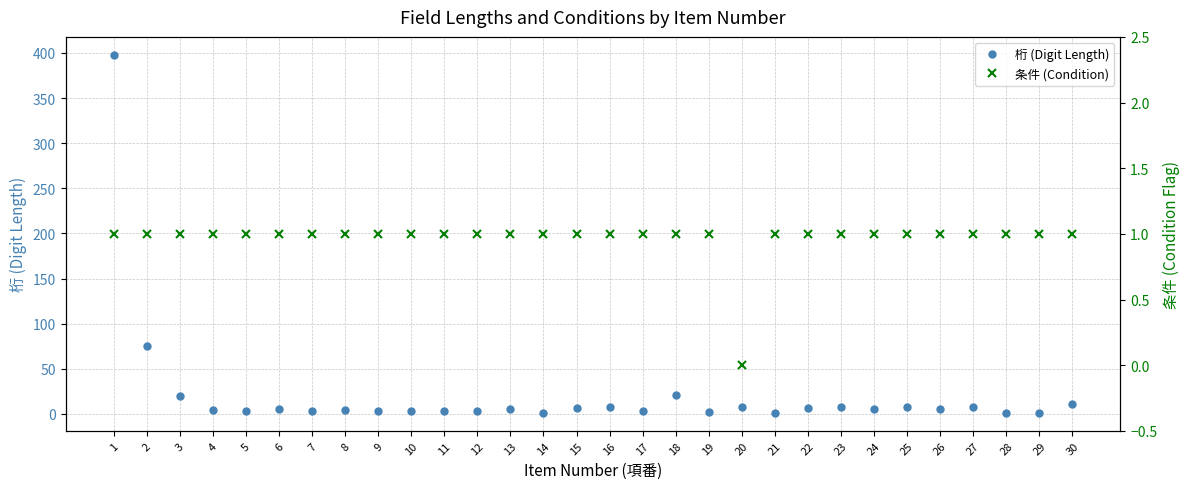

What is the value of the 条件 (Condition) point at the 7th from the left?

1